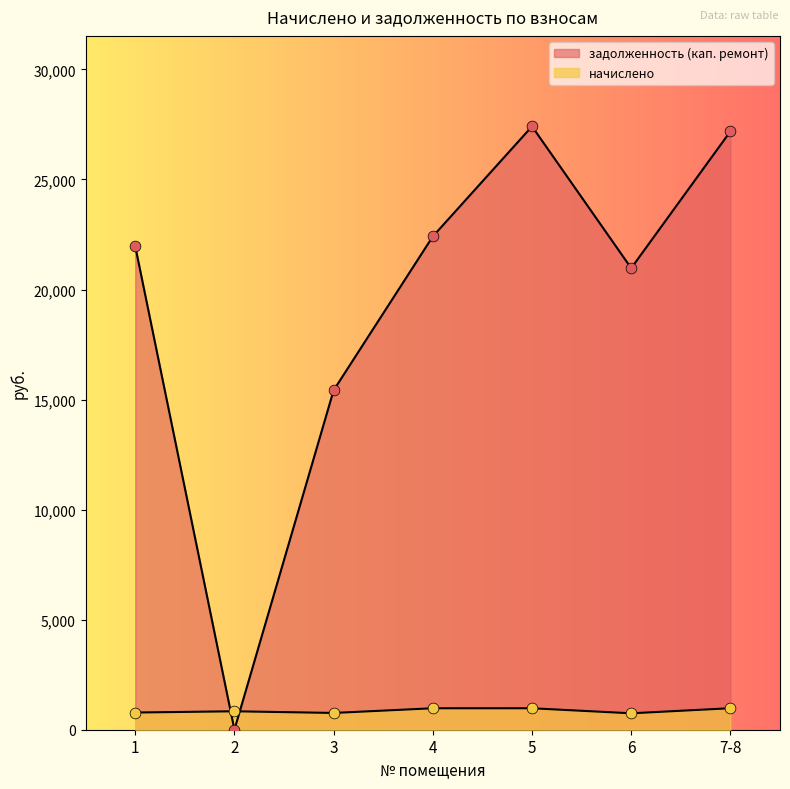

What are all the series names shown in the legend?

начислено, задолженность (кап. ремонт)